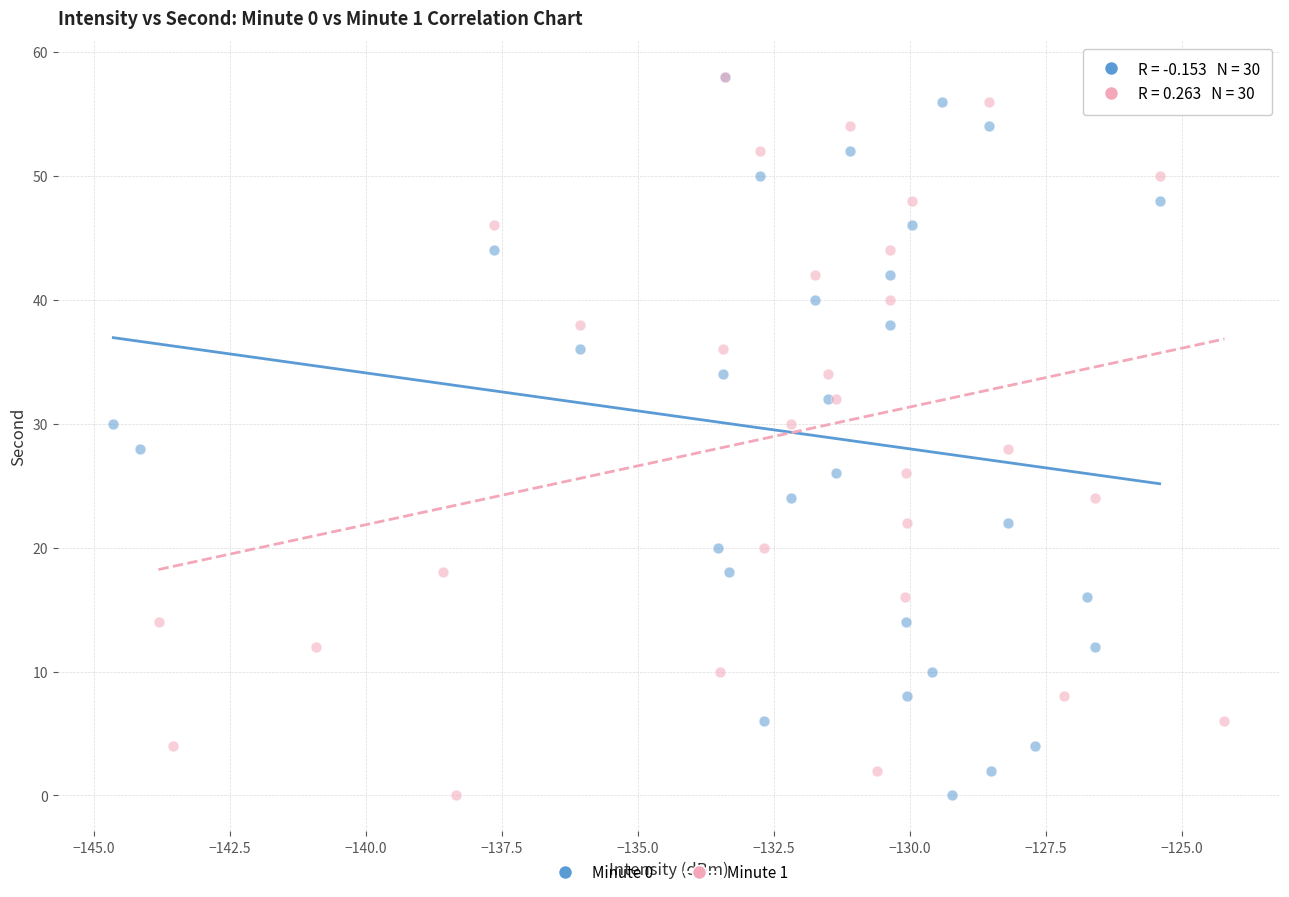

What are all the series names shown in the legend?

Minute 0, Minute 1